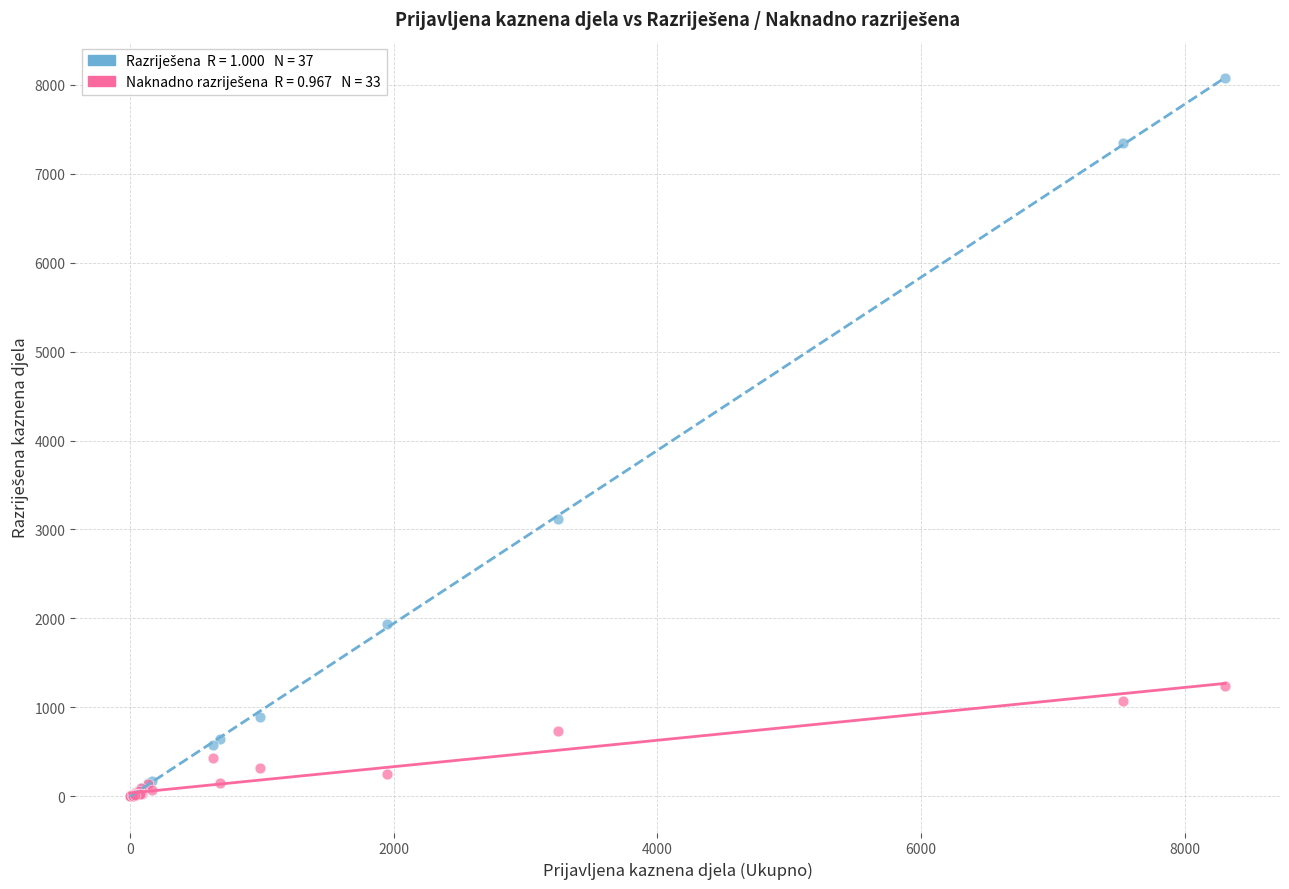

Across all series, what Y value is closest to 4040?

3116